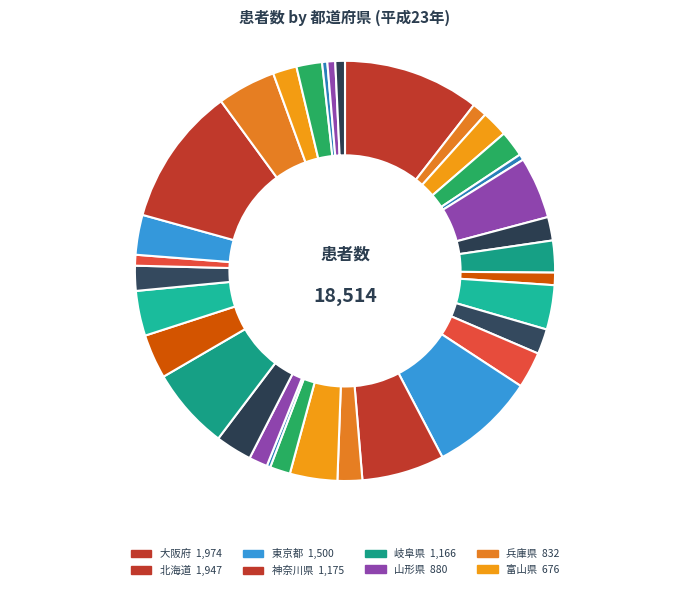

Does any single category account for the majority?

No